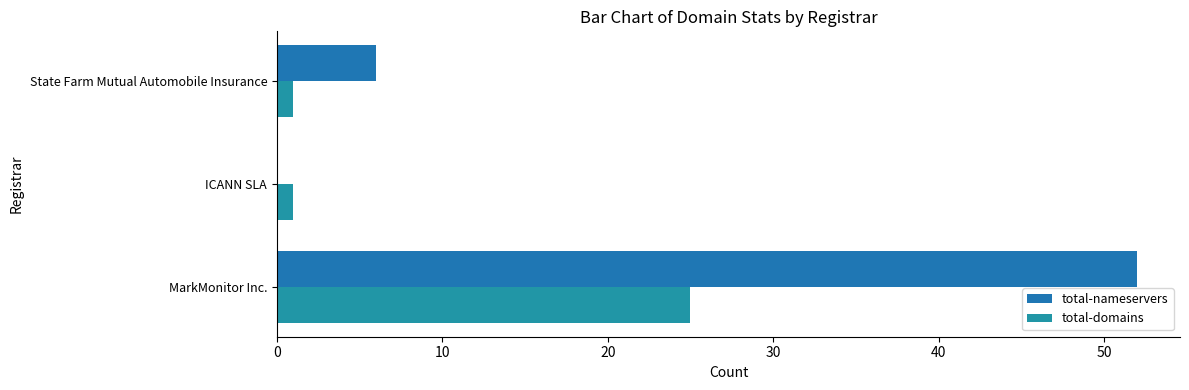

How many values in total-nameservers are above zero?

2